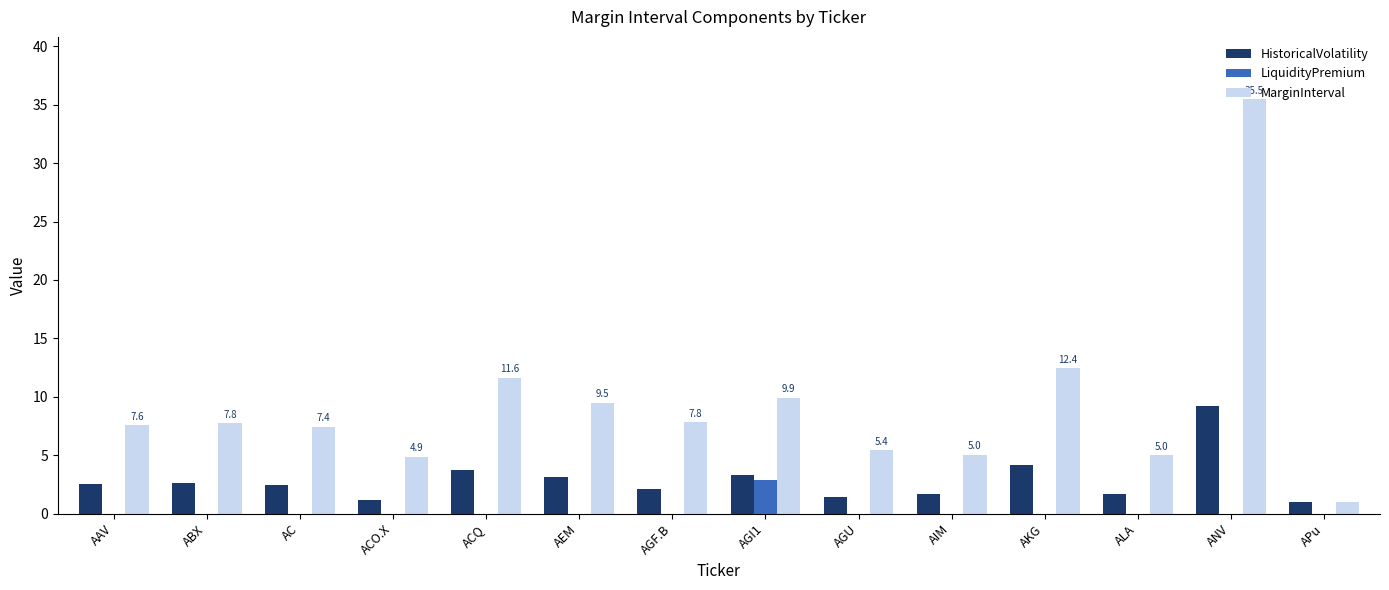

Is it true that MarginInterval equals 7.4 at AC?

True